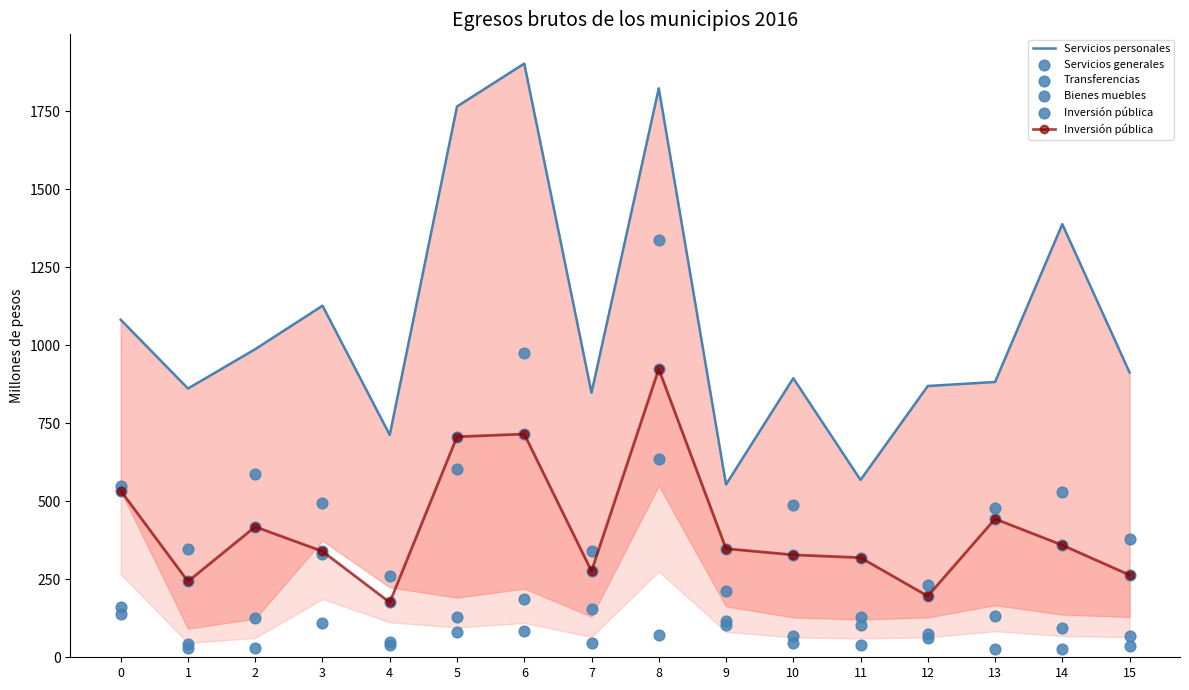

Which series has the largest Y range (max minus min)?

Servicios personales